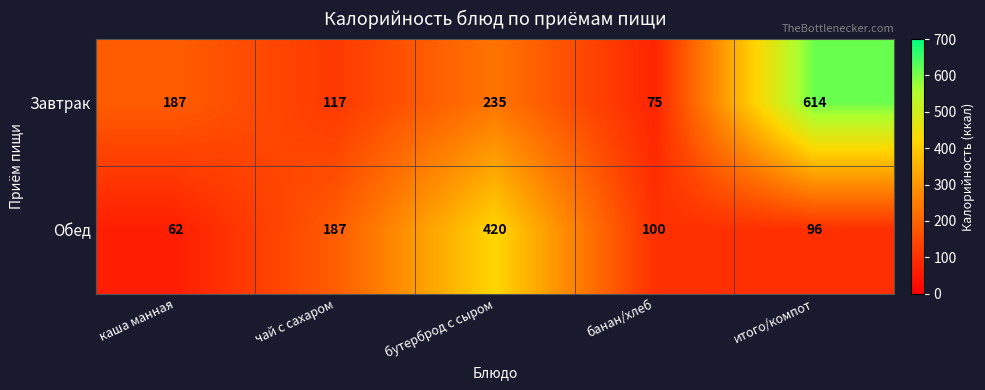

At which label does Обед first exceed 100?

чай с сахаром